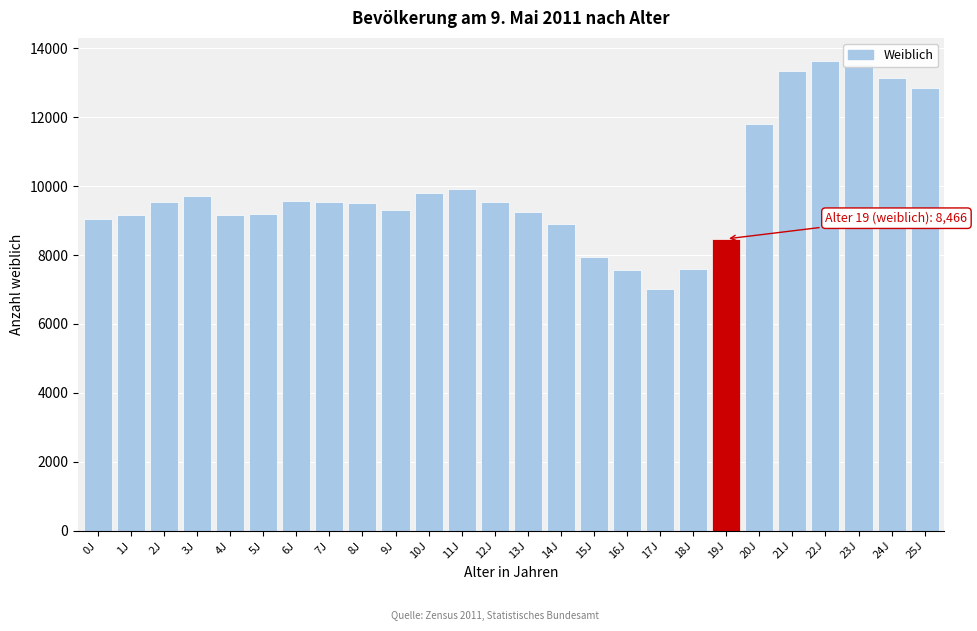

What is the minimum value shown in the chart?

7008